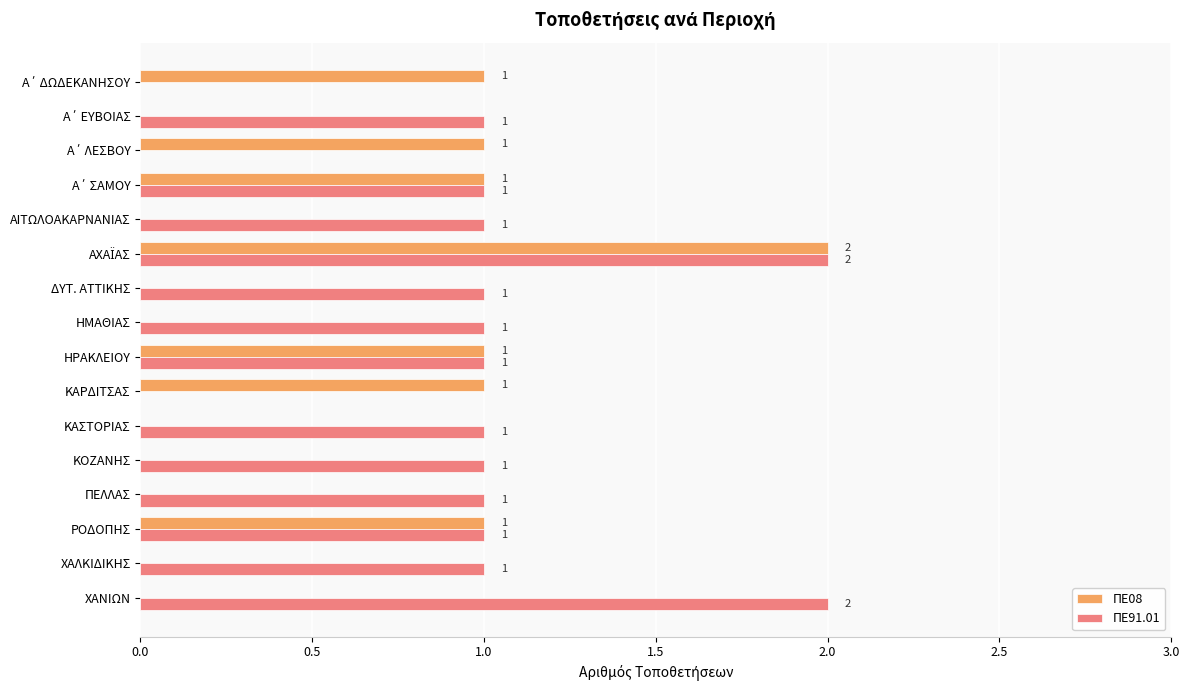

What are all the series names shown in the legend?

ΠΕ08, ΠΕ91.01